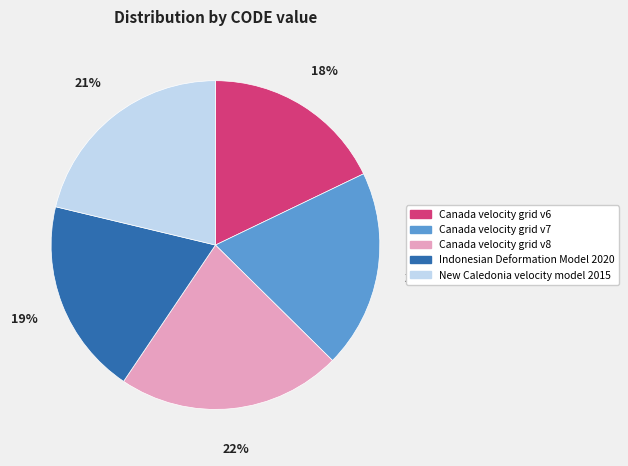

Which has a higher value, Indonesian Deformation Model 2020 or Canada velocity grid v8?

Canada velocity grid v8